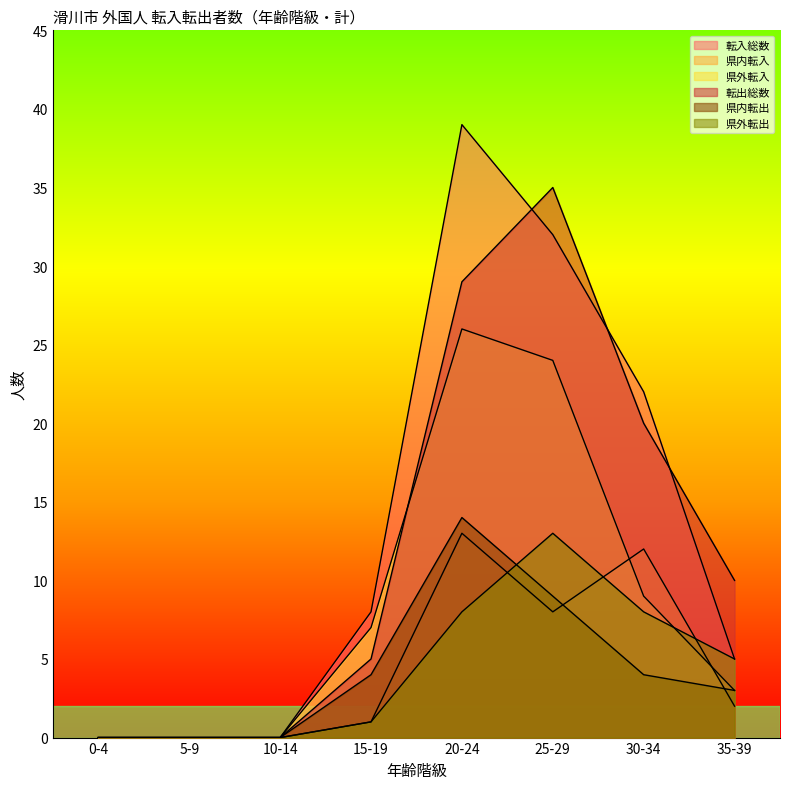

At which category does 転入総数 reach its first local peak?

20-24